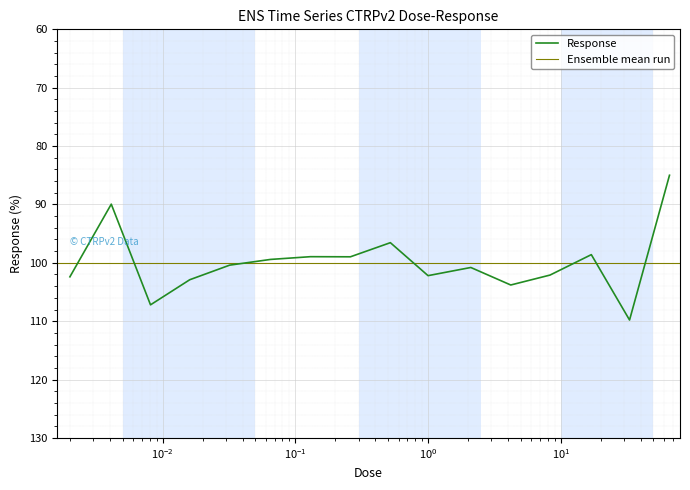

Rank the categories by value from lowest to highest.

66.0, 0.0041, 0.52, 17.0, 0.13, 0.26, 0.065, 0.032, 2.1, 8.3, 1.0, 0.002, 0.016, 4.2, 0.0081, 33.0